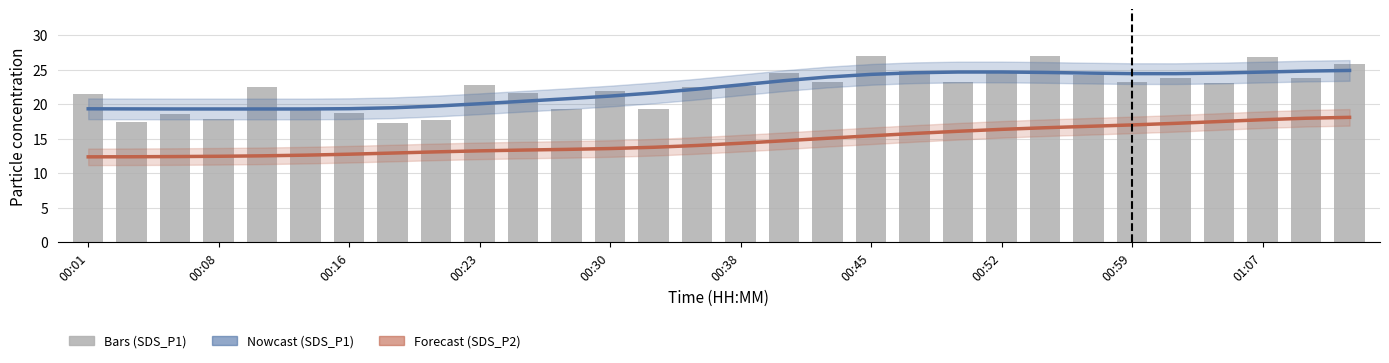

True or false: Estimate (SDS_P2) has a value of 4.9 at 00:30.

False